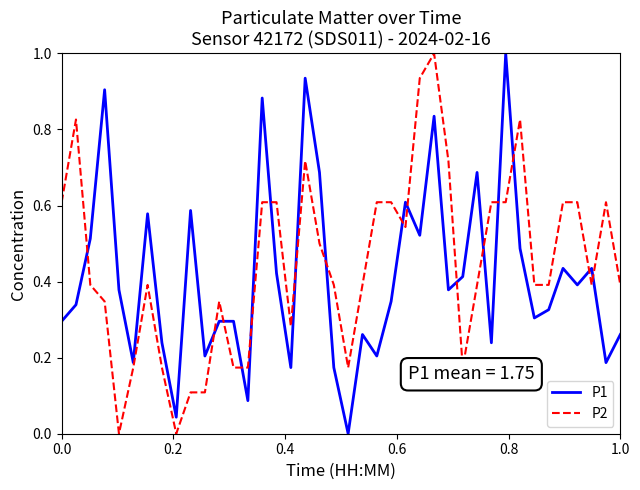

How many values in P1 are above zero?

39